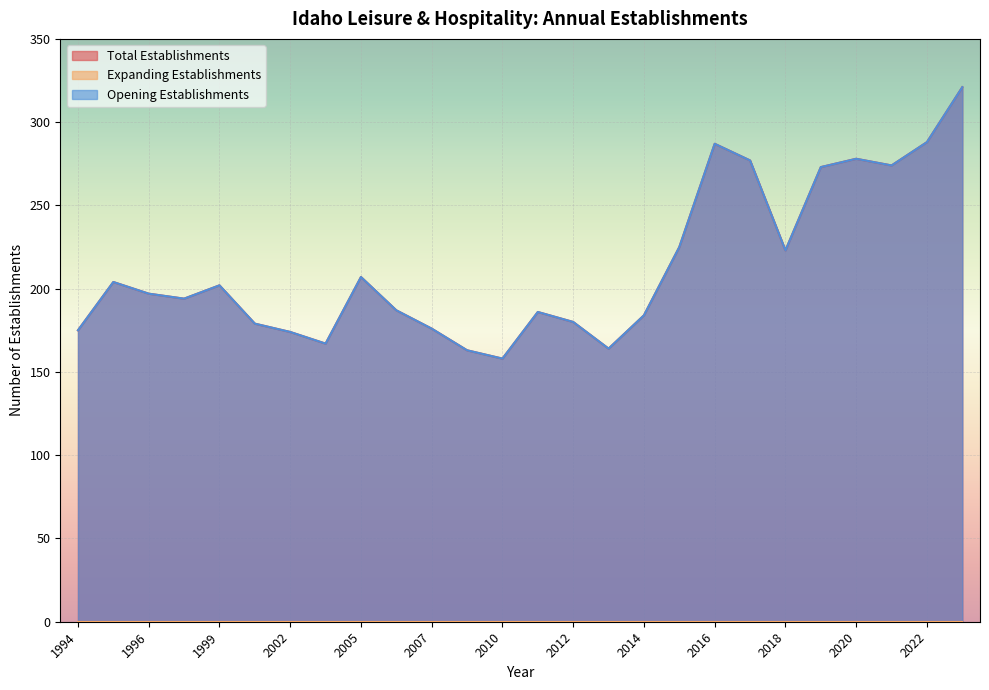

How many categories are shown in the chart?

26